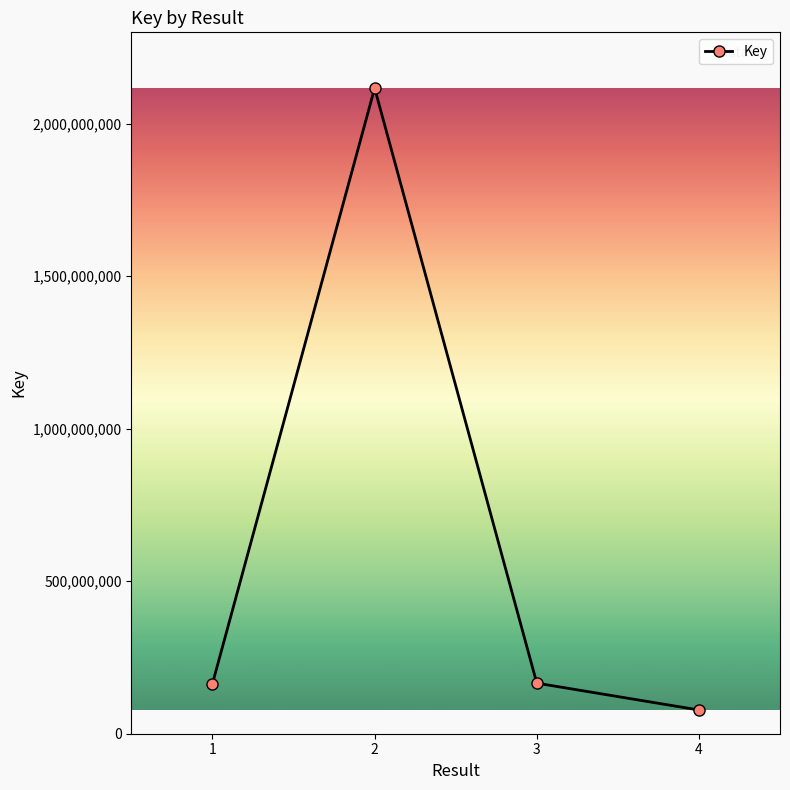

The chart shows a value of 164424455 at 1. True or false?

True